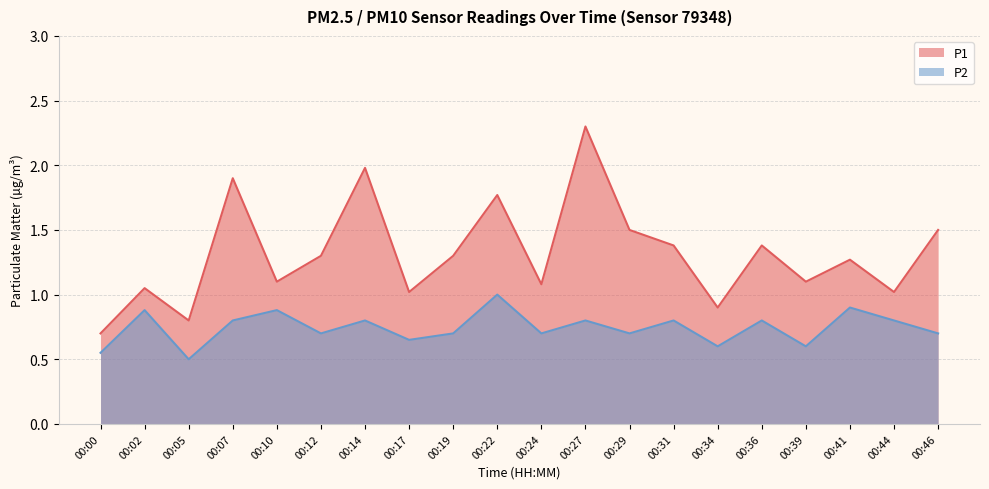

How many distinct data groups are displayed?

2